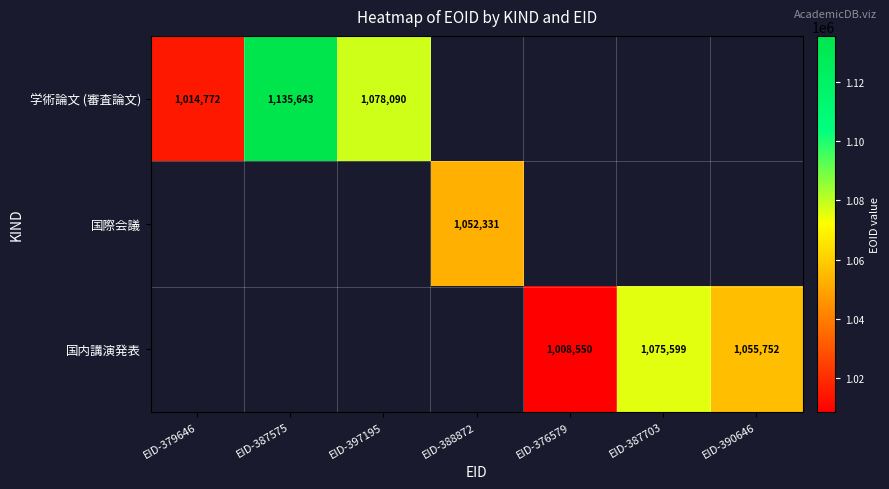

Is the value of 国内講演発表 at EID-387575 greater than the value of 学術論文 (審査論文) at EID-387575?

No